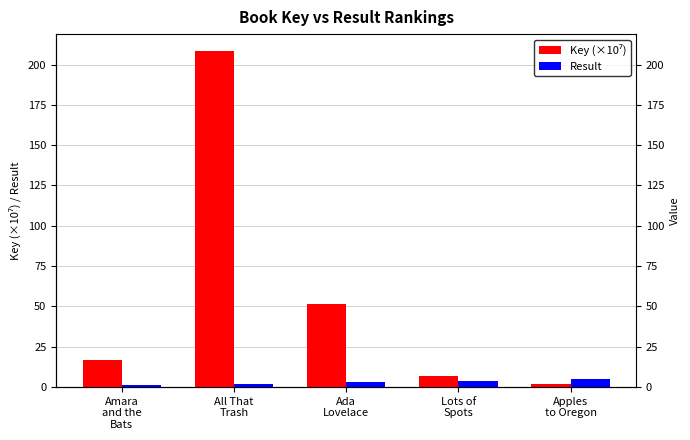

Which label corresponds to the smallest value in the chart?

Amara
and the
Bats